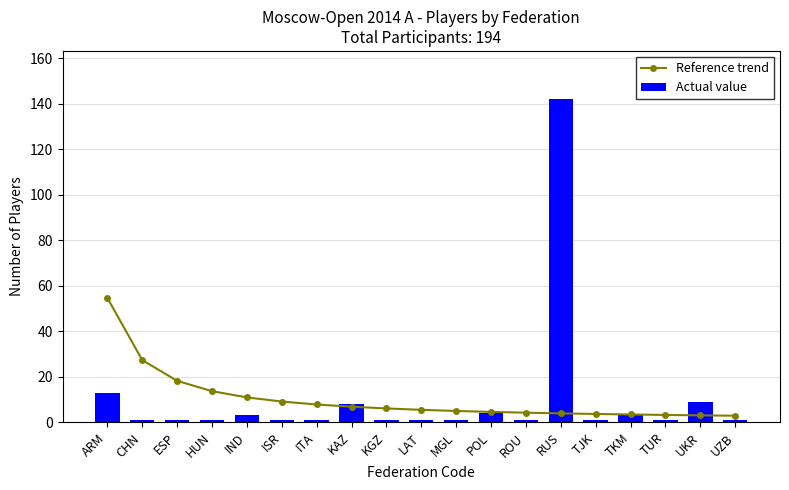

What is the difference between the highest and lowest values at CHN?

26.3